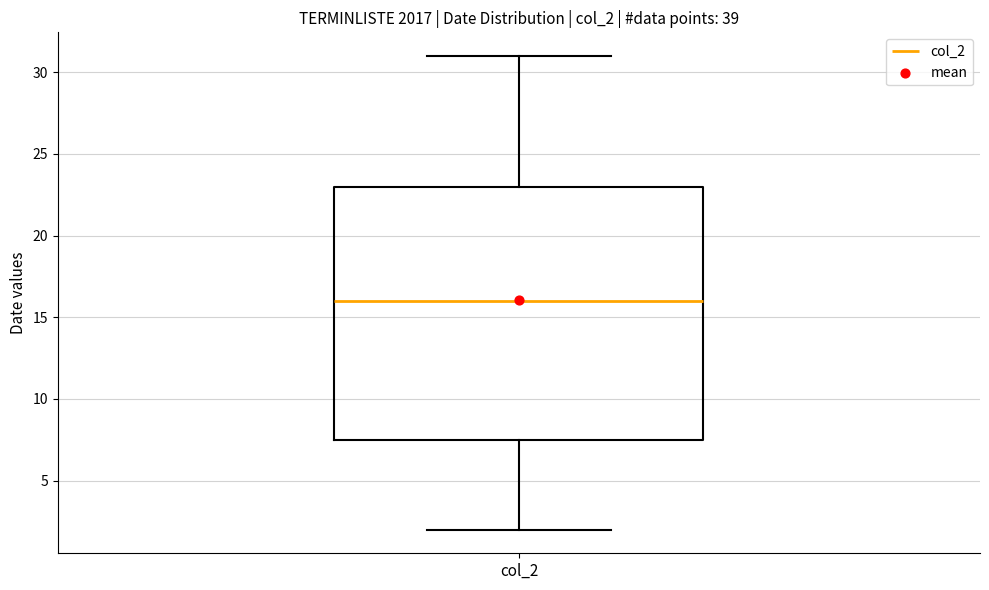

Transcribe this box plot: give where the median line is, the range the box spans, and where the two whiskers end, as read against the y-axis. The values are not printed on the chart, so give them approximately, as read against the axis.

median 16.0, box 7.5 to 23.0, whiskers 2.0 to 31.0